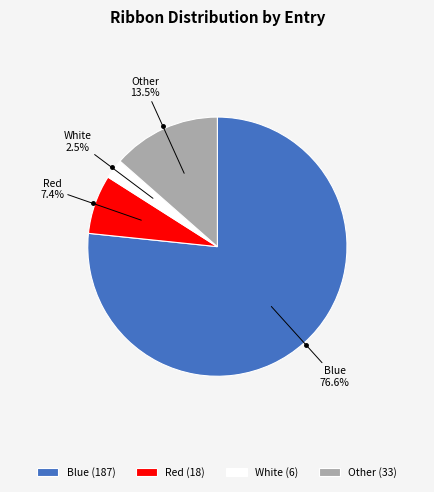

What portion of the pie excludes Other?

86.5%